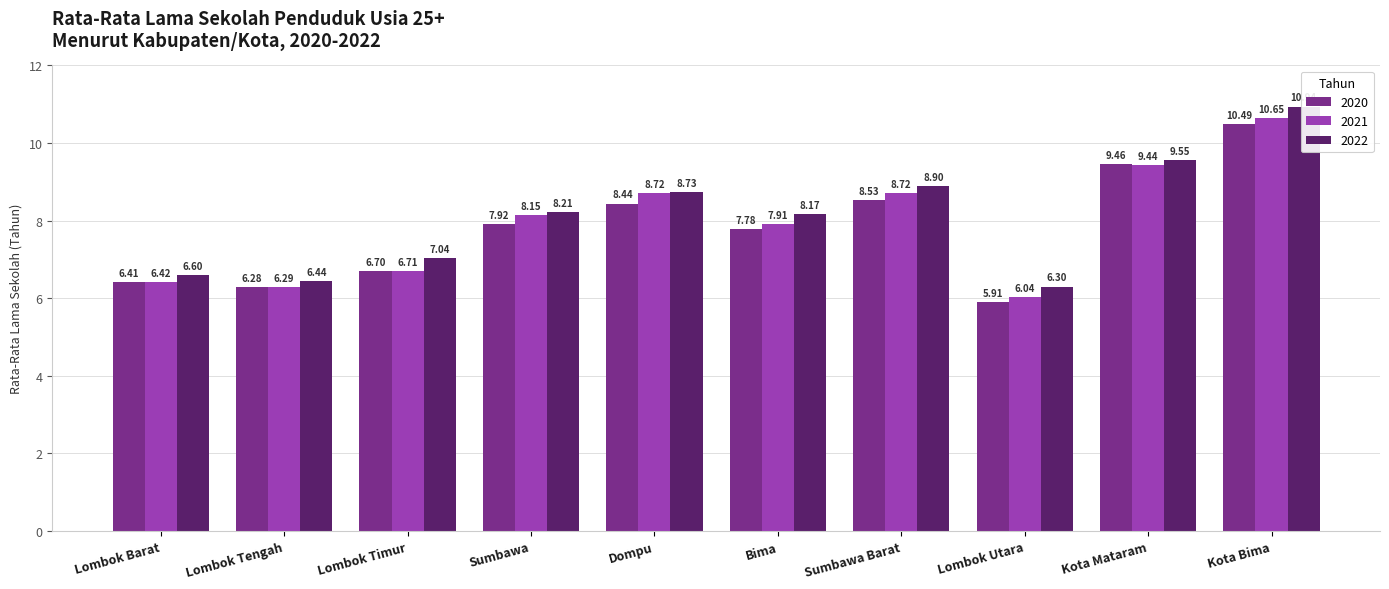

What are all the series names shown in the legend?

2020, 2021, 2022